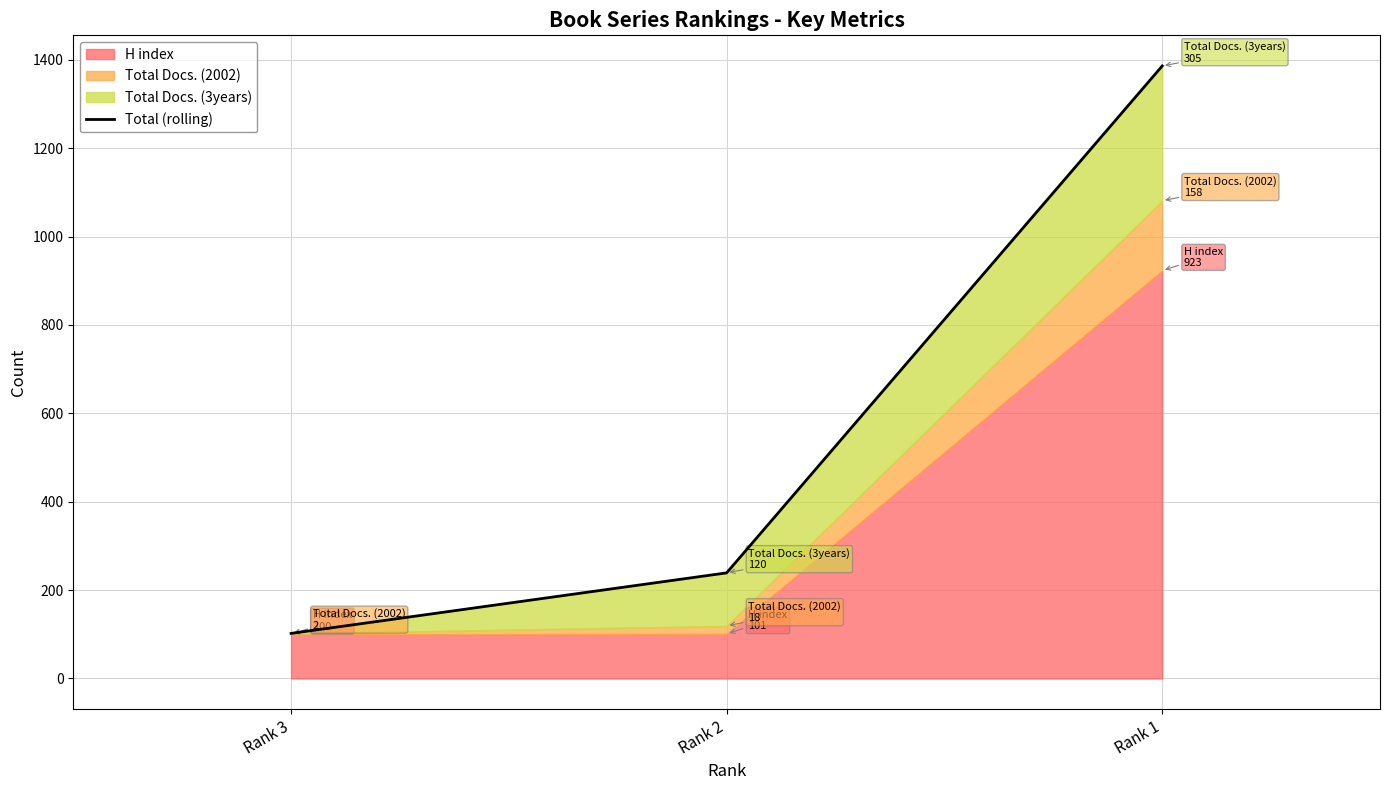

How many data points are less than 239?

1